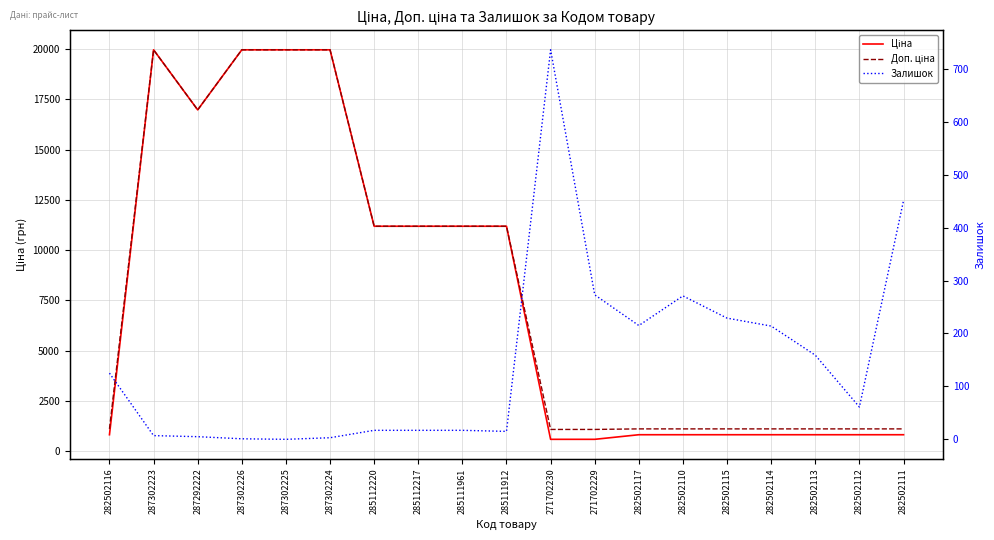

Is it true that Залишок equals 10.6 at 285111961?

False